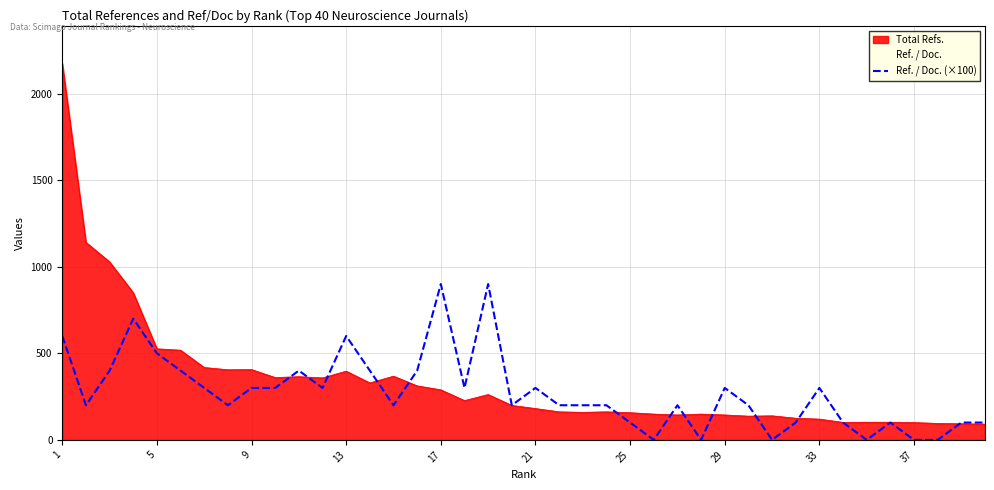

What is the average value?

275